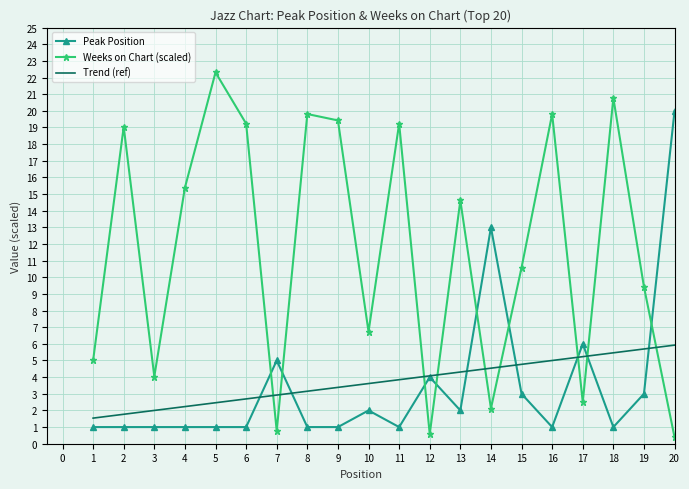

What is the difference between the maximum and minimum values in the Peak Position series?

19.0